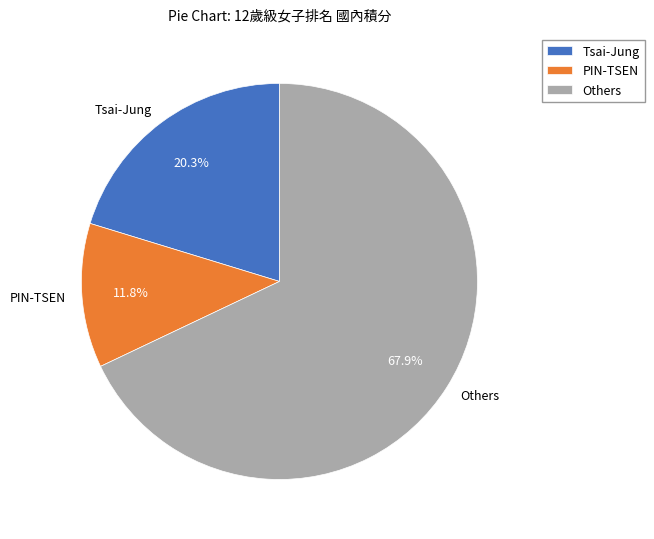

Is the sum of PIN-TSEN and Others greater than half?

Yes